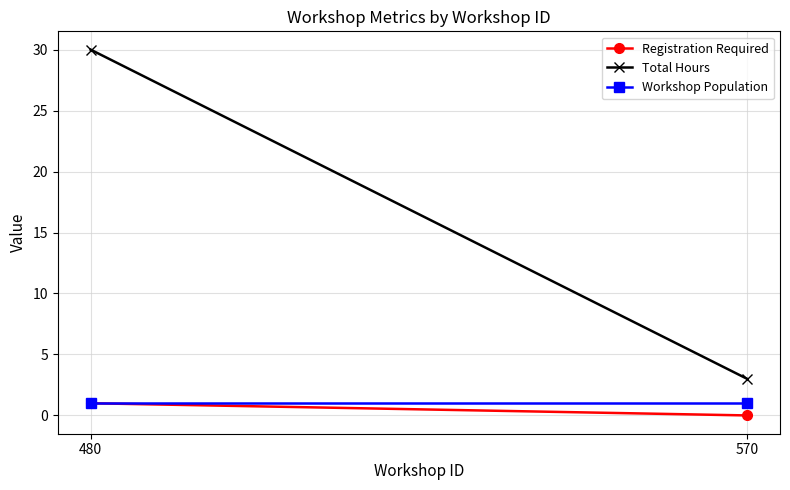

Which series has the largest total across all categories?

Total Hours